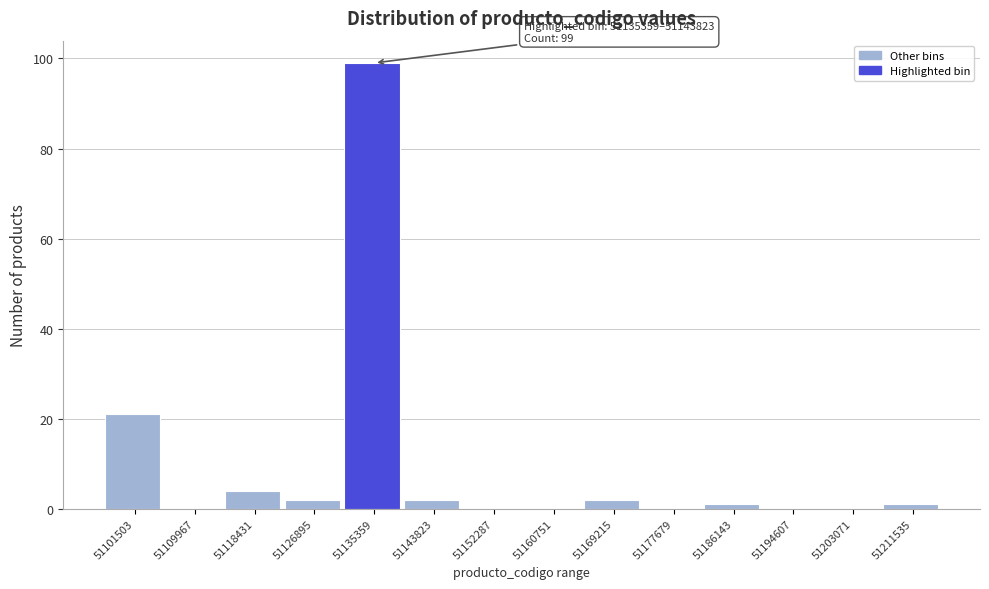

Reading left to right, transcribe all the data shown in this chart.

51101503=21	51109967=0	51118431=4	51126895=2	51135359=99	51143823=2	51152287=0	51160751=0	51169215=2	51177679=0	51186143=1	51194607=0	51203071=0	51211535=1